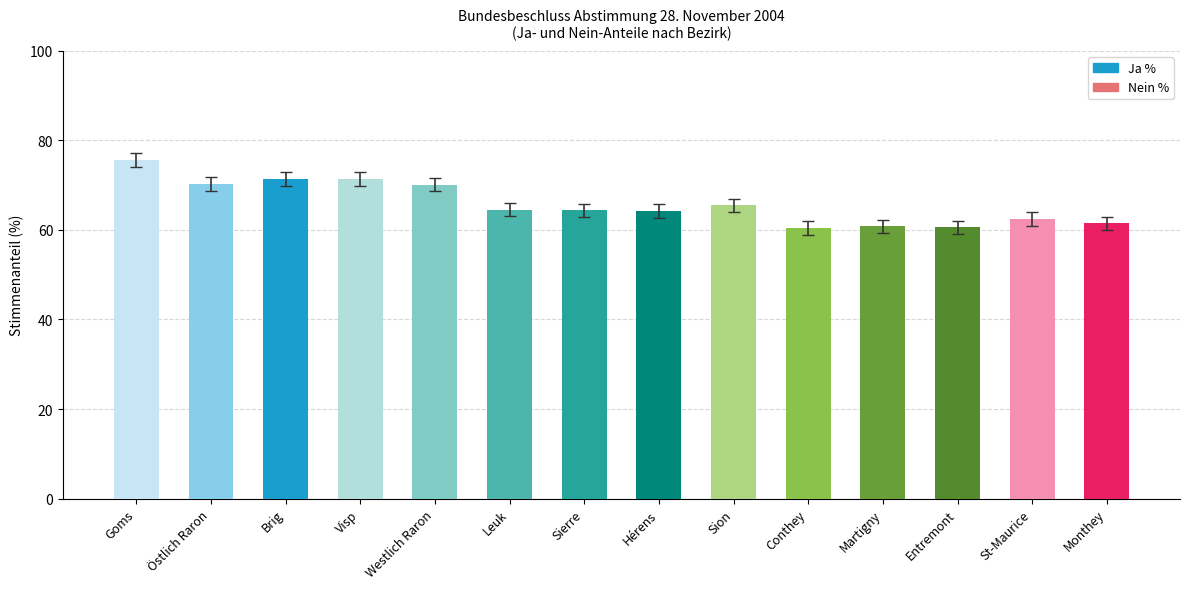

Which category has the highest value across all series?

Goms